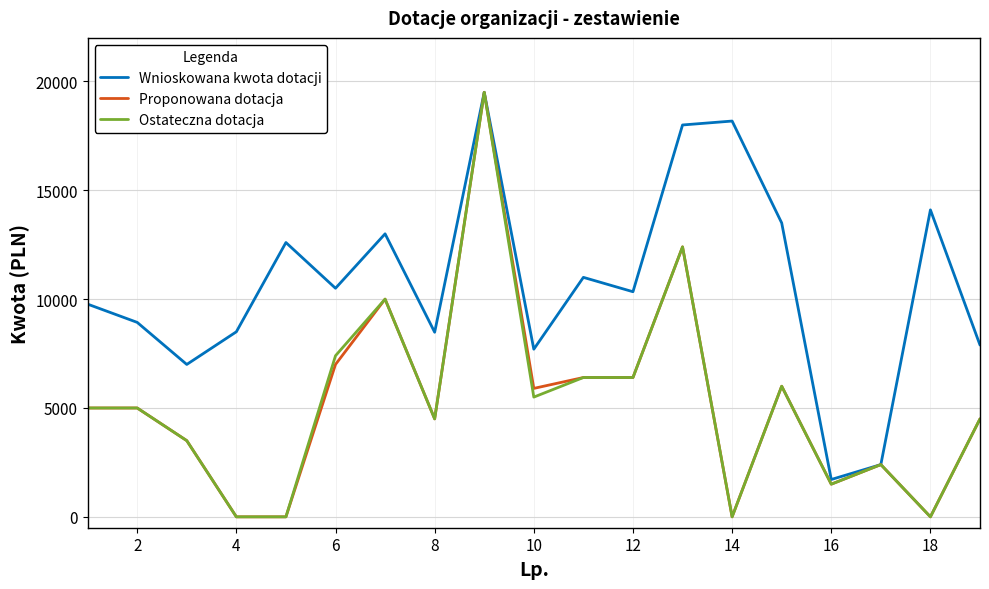

What is the maximum value for Proponowana dotacja?

19500.0